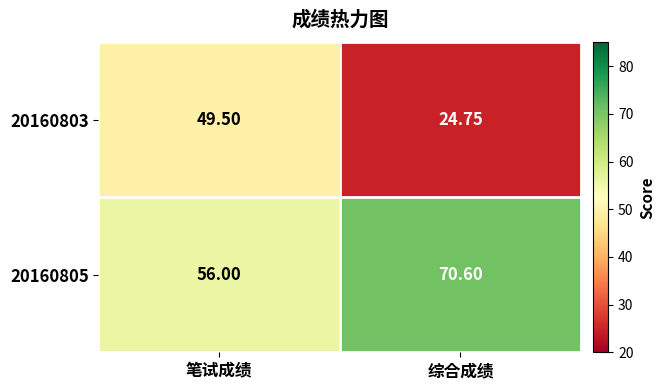

Is the value of 20160803 at 综合成绩 greater than the value of 20160805 at 综合成绩?

No